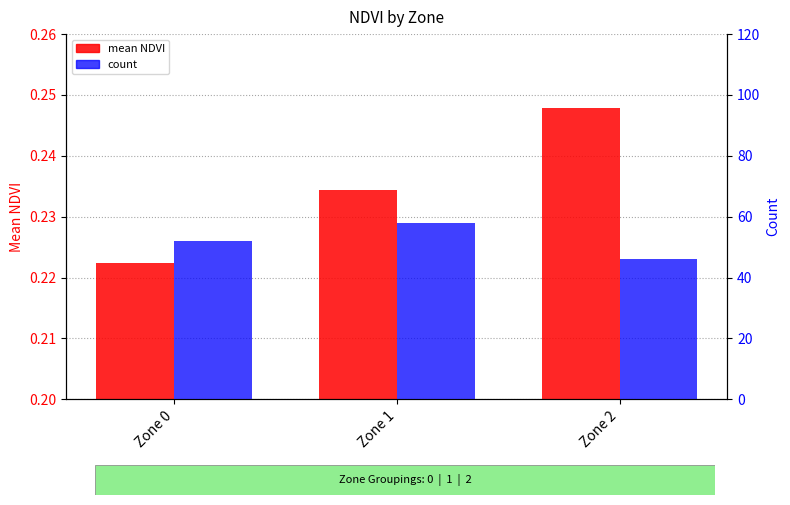

Reading left to right, what are all the values shown in this chart?

mean NDVI: Zone 0=0.2	Zone 1=0.2	Zone 2=0.2
count: Zone 0=52.0	Zone 1=58.0	Zone 2=46.0